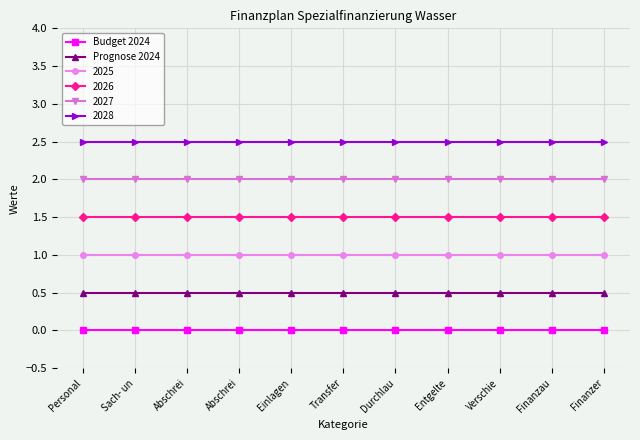

Rank the series at Sach- un from highest to lowest value.

2028, 2027, 2026, 2025, Prognose 2024, Budget 2024